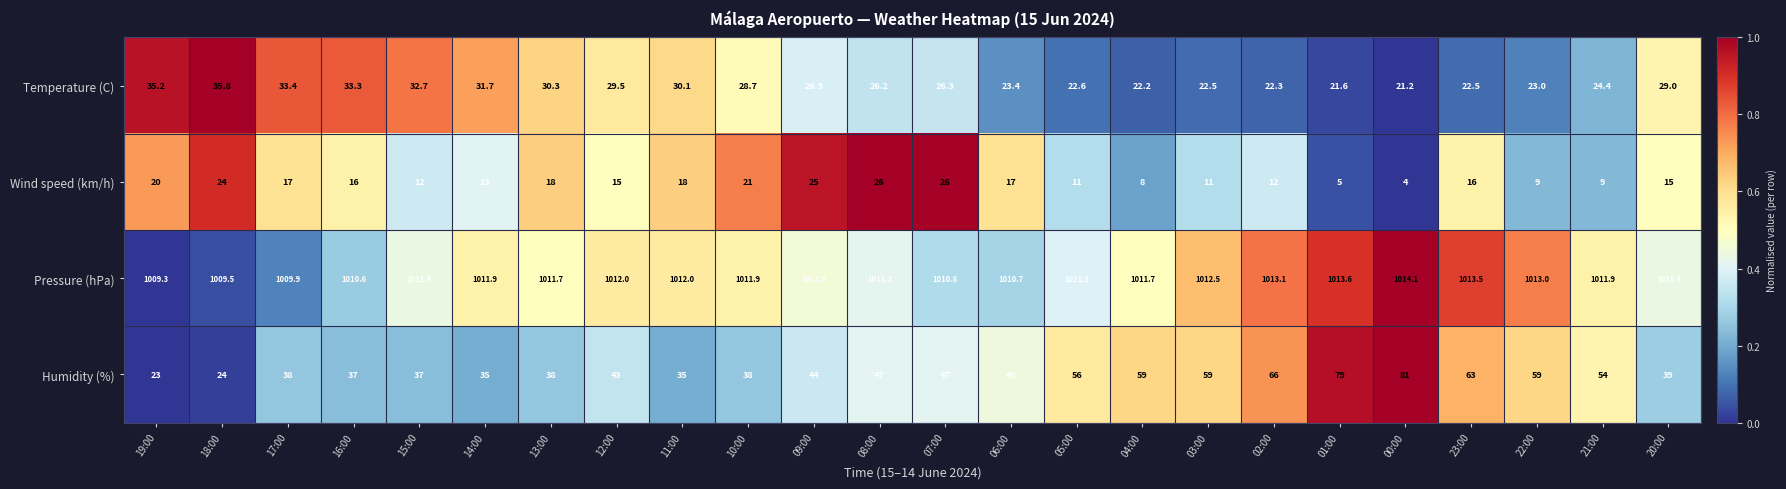

Is it true that Temperature (C) equals 24.4 at 21:00?

True